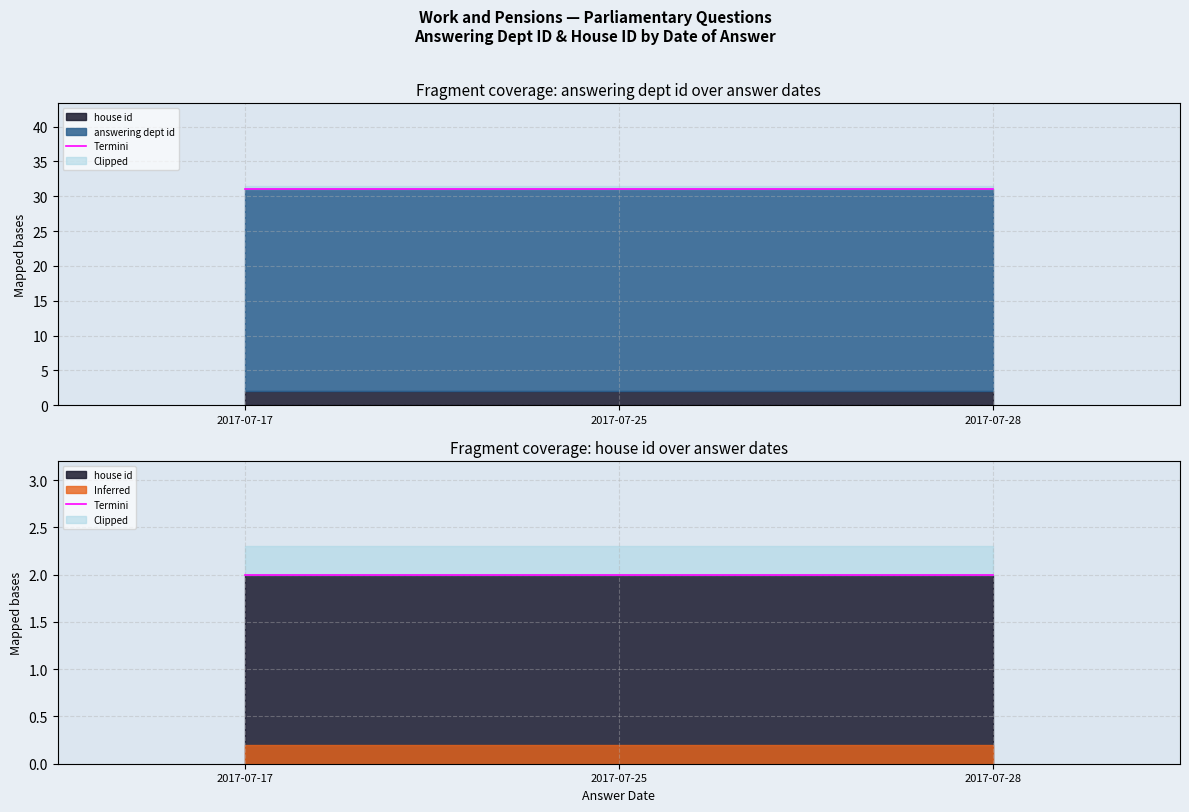

What is the value of the answering dept id point at the 3rd from the left?

29